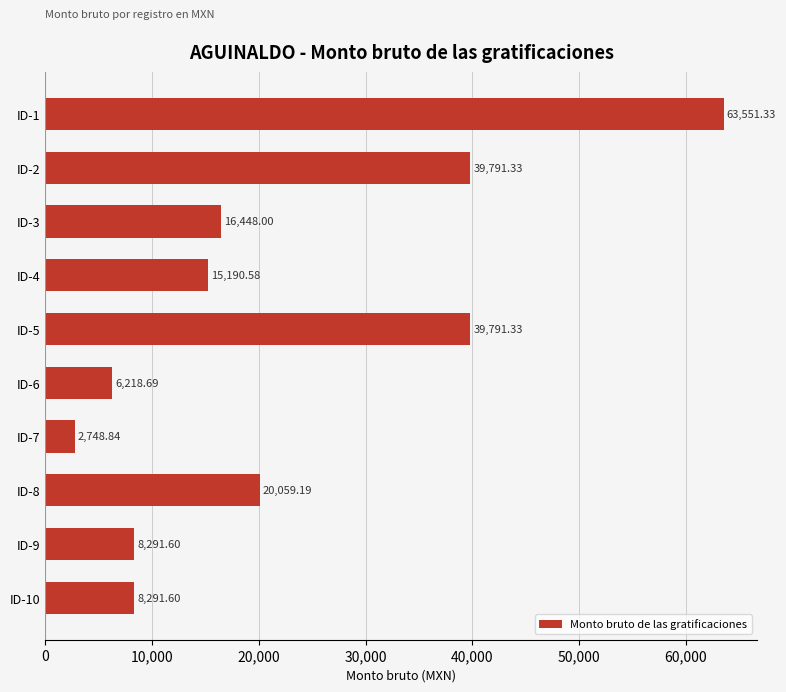

What is the average value?

22038.2